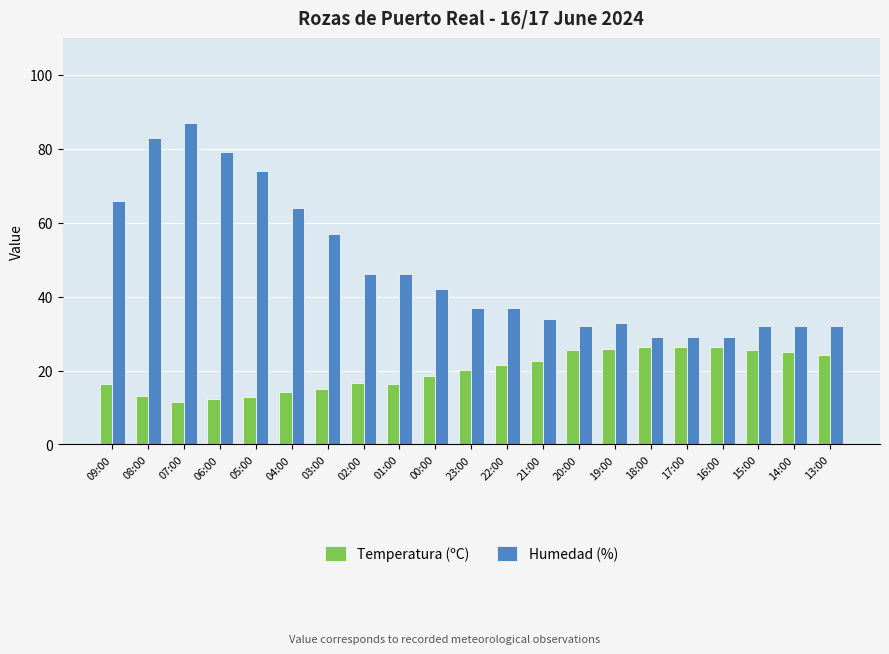

What position from the left is 00:00?

10